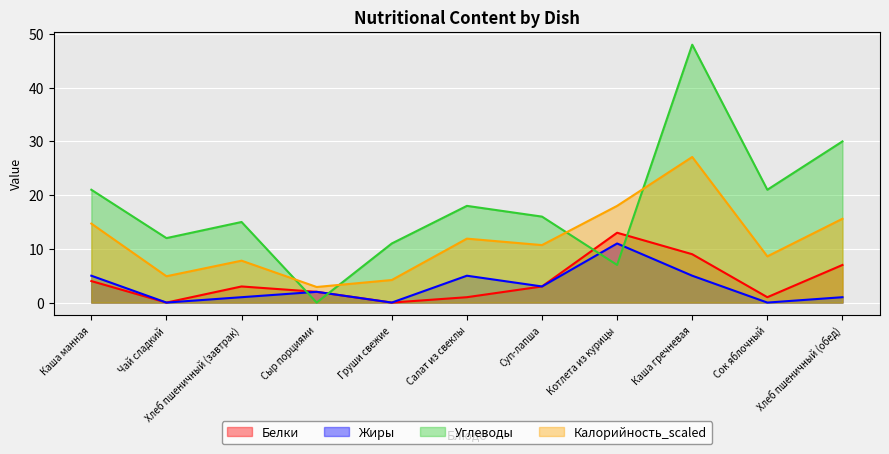

What is the difference between the second highest and second lowest values in the Белки series?

9.0